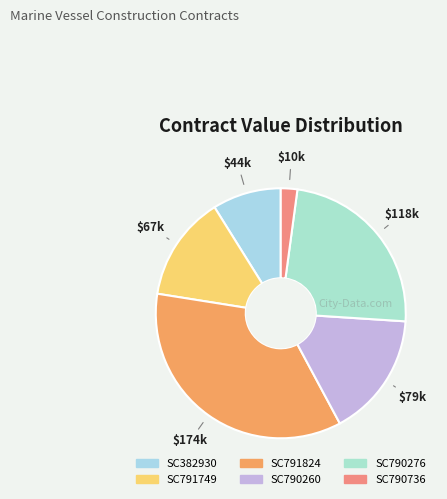

Which category has the smallest portion of the pie?

SC790736